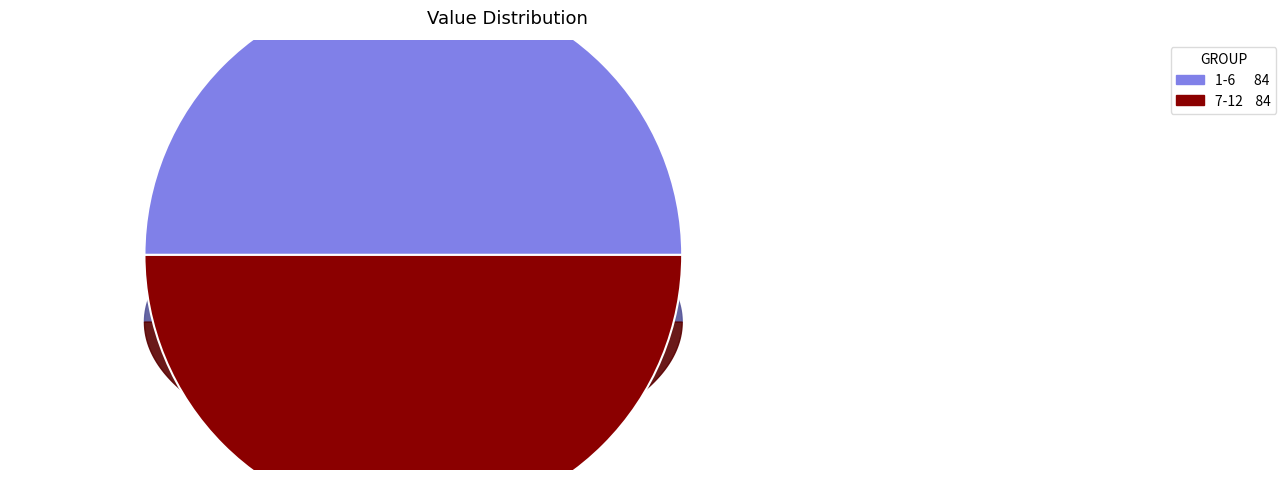

Is it true that 10 is 14% of the pie?

False